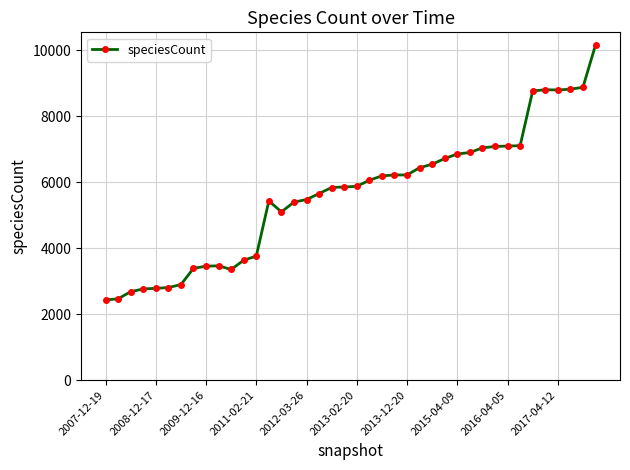

What is the difference between the maximum and minimum values?

7722